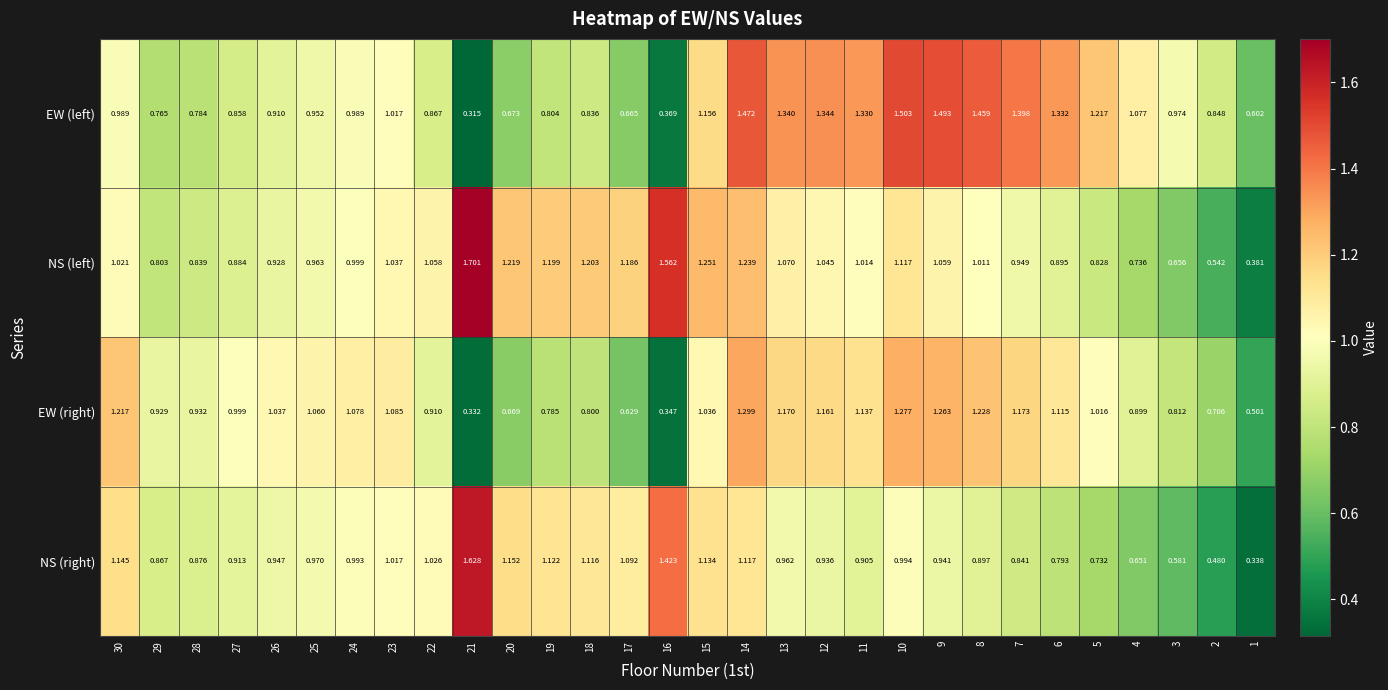

Is the value of EW (right) at 25 greater than the value of NS (right) at 27?

Yes